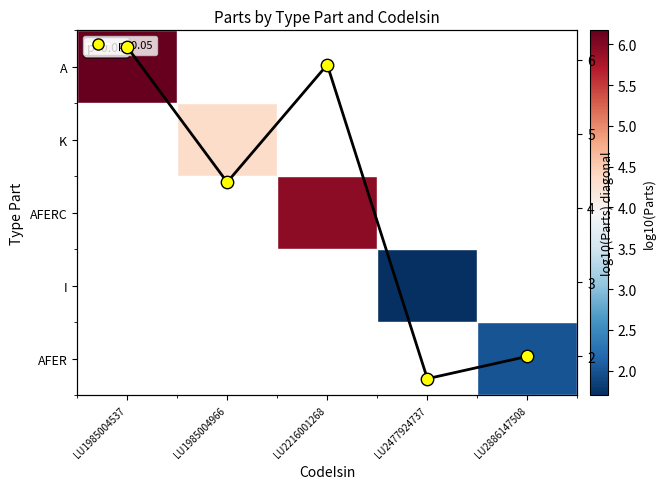

What is the sum of the p<0.05 values at LU1985004966 and LU2216001268?

10.3